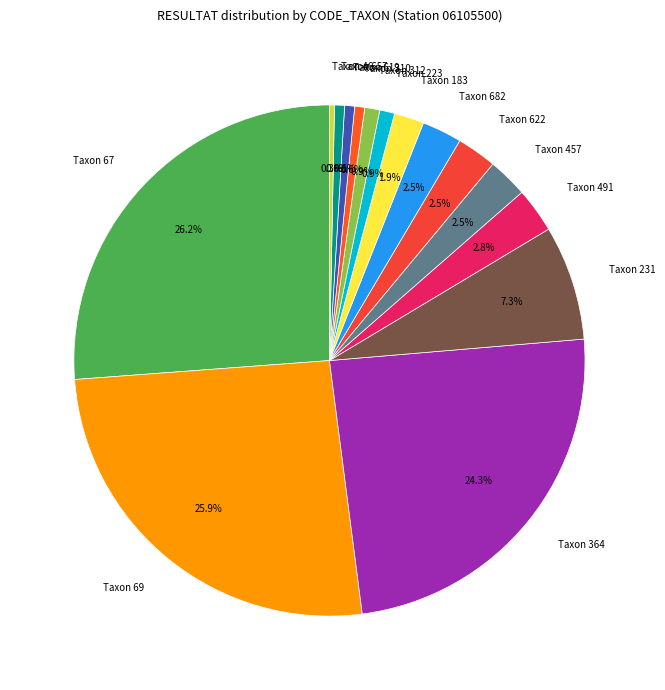

Is there a majority slice in this chart?

No